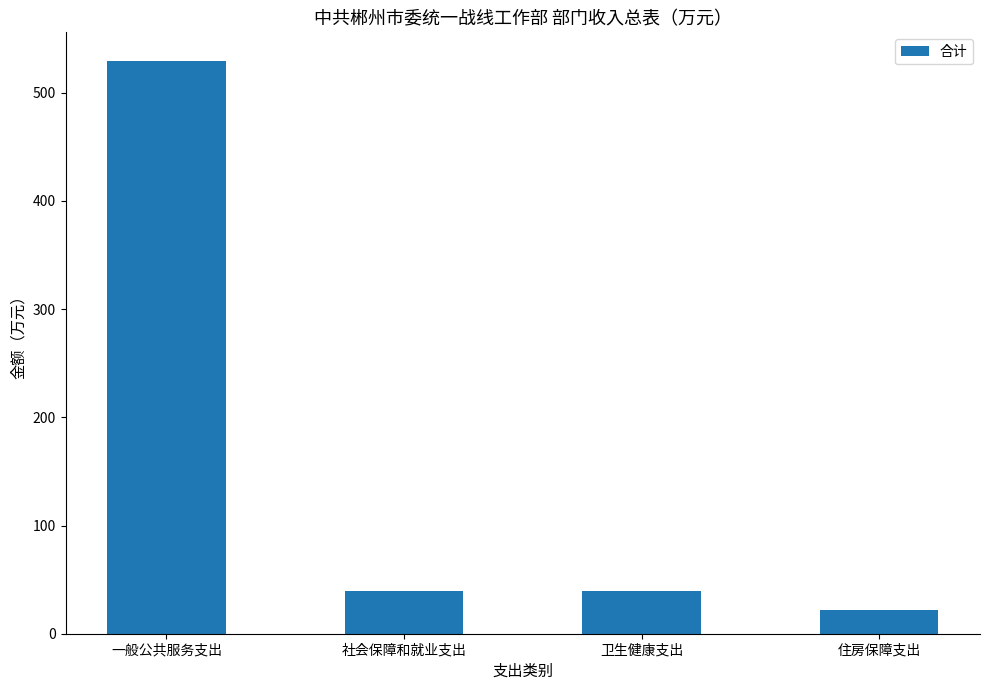

What is the label of the 2nd bar from the left?

社会保障和就业支出